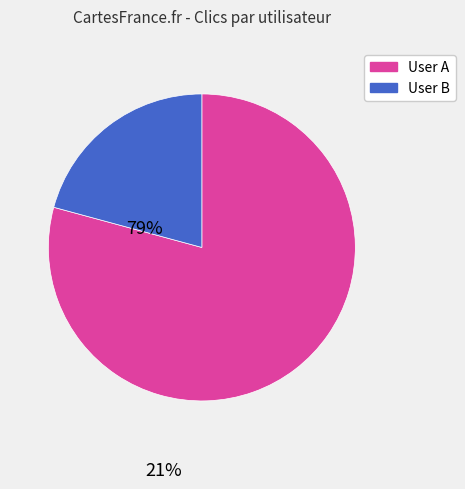

Does any single category account for the majority?

Yes